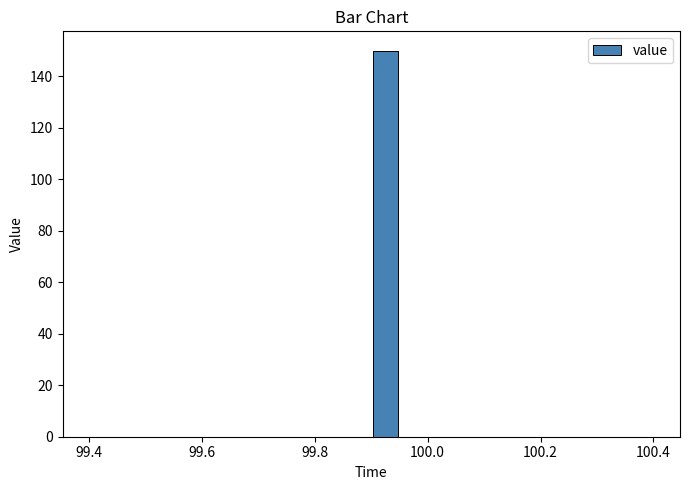

Read against the x-axis, roughly where is the centre of the tallest bar?

99.92